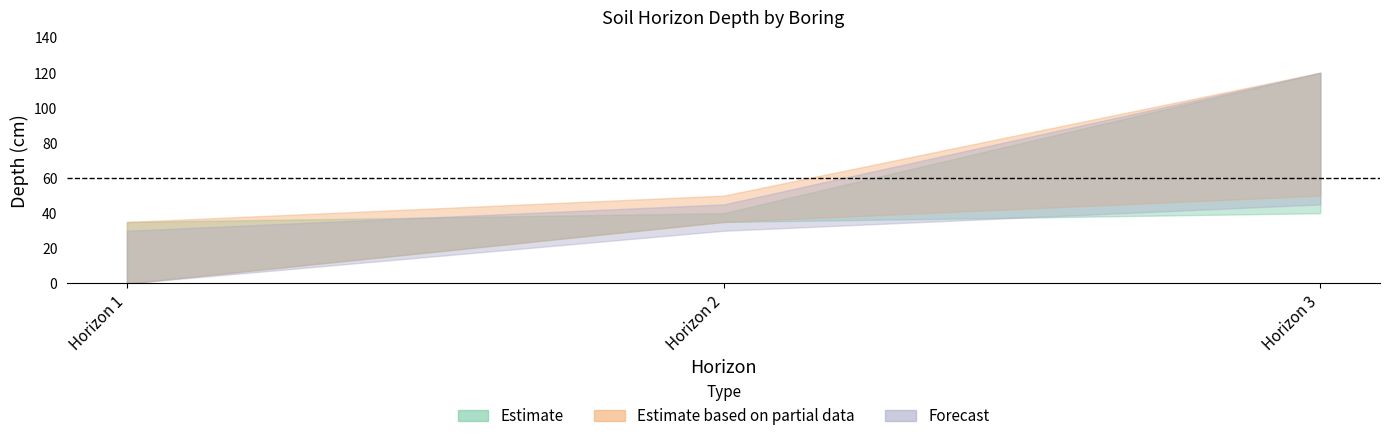

Which category has the highest value in the BTMDEPTH_boring3 series?

3